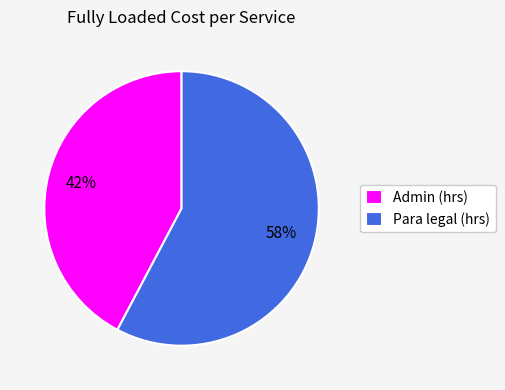

What percentage is the Para legal (hrs) slice, to the nearest percent?

58%